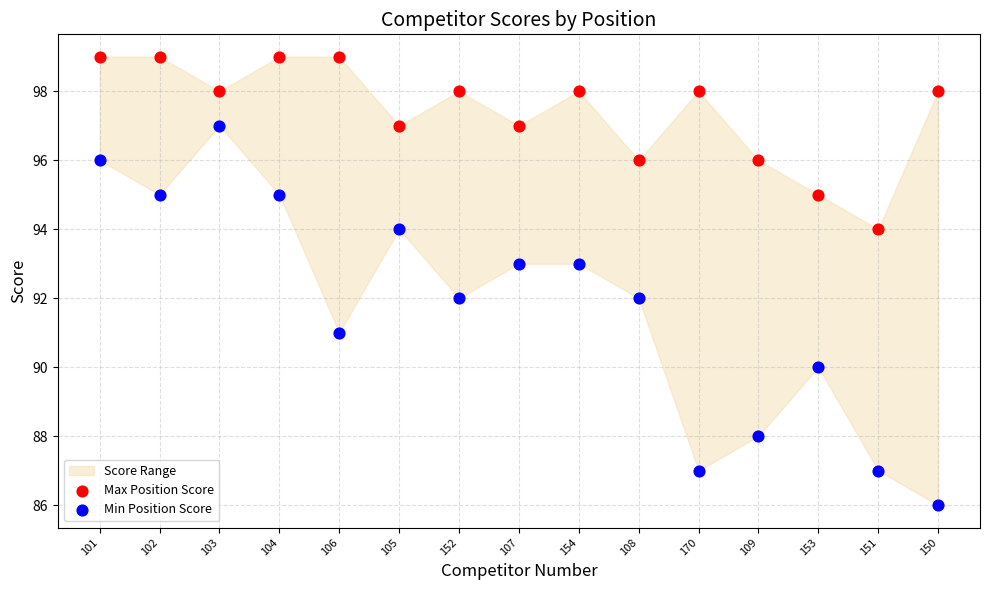

Which series has the largest Y range (max minus min)?

Min Position Score